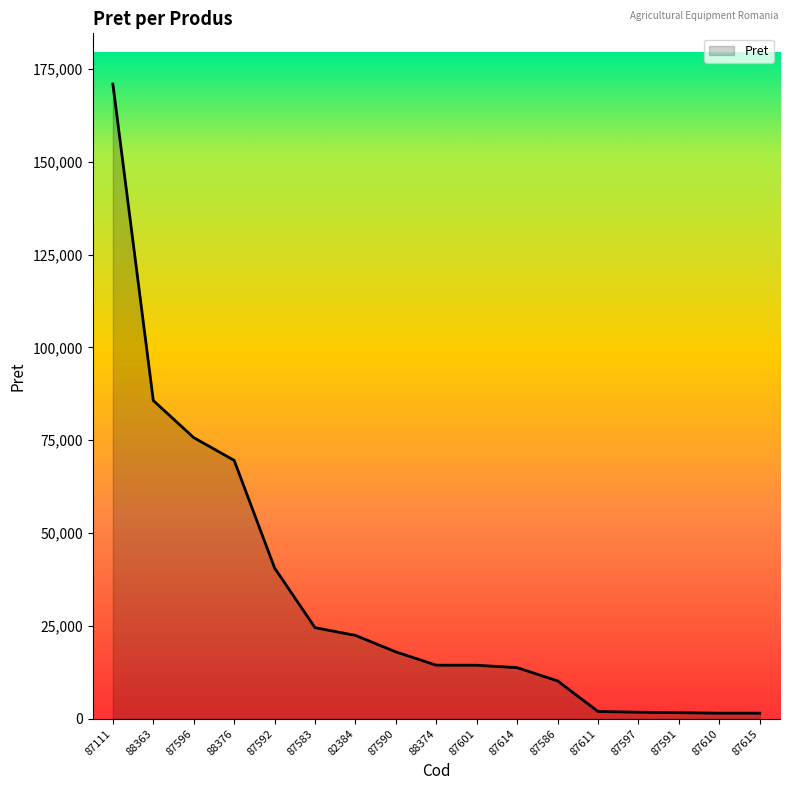

Where does the data first go above 14440?

87111